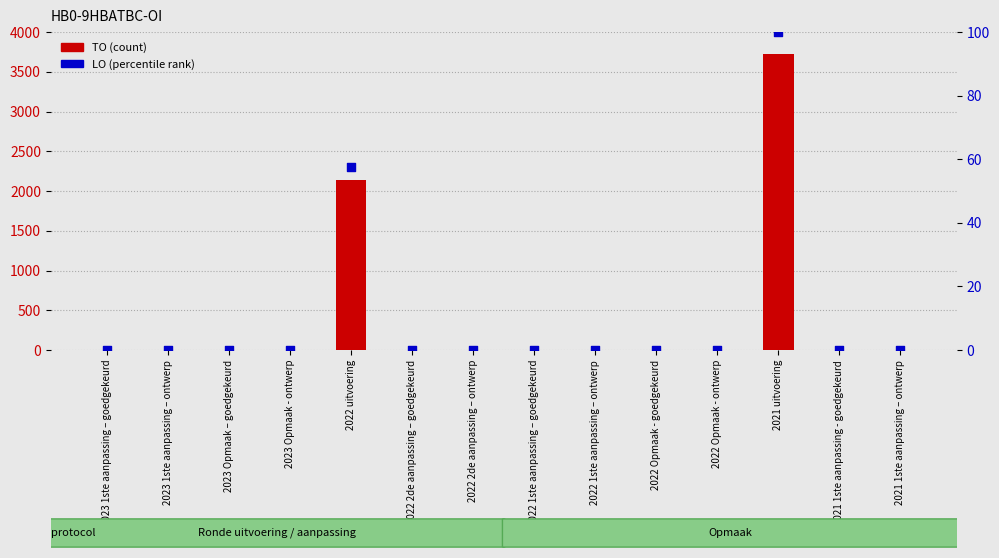

Is the value of LO (percentile rank) at 2022 uitvoering greater than the value of TO at 2022 1ste aanpassing – goedgekeurd?

Yes